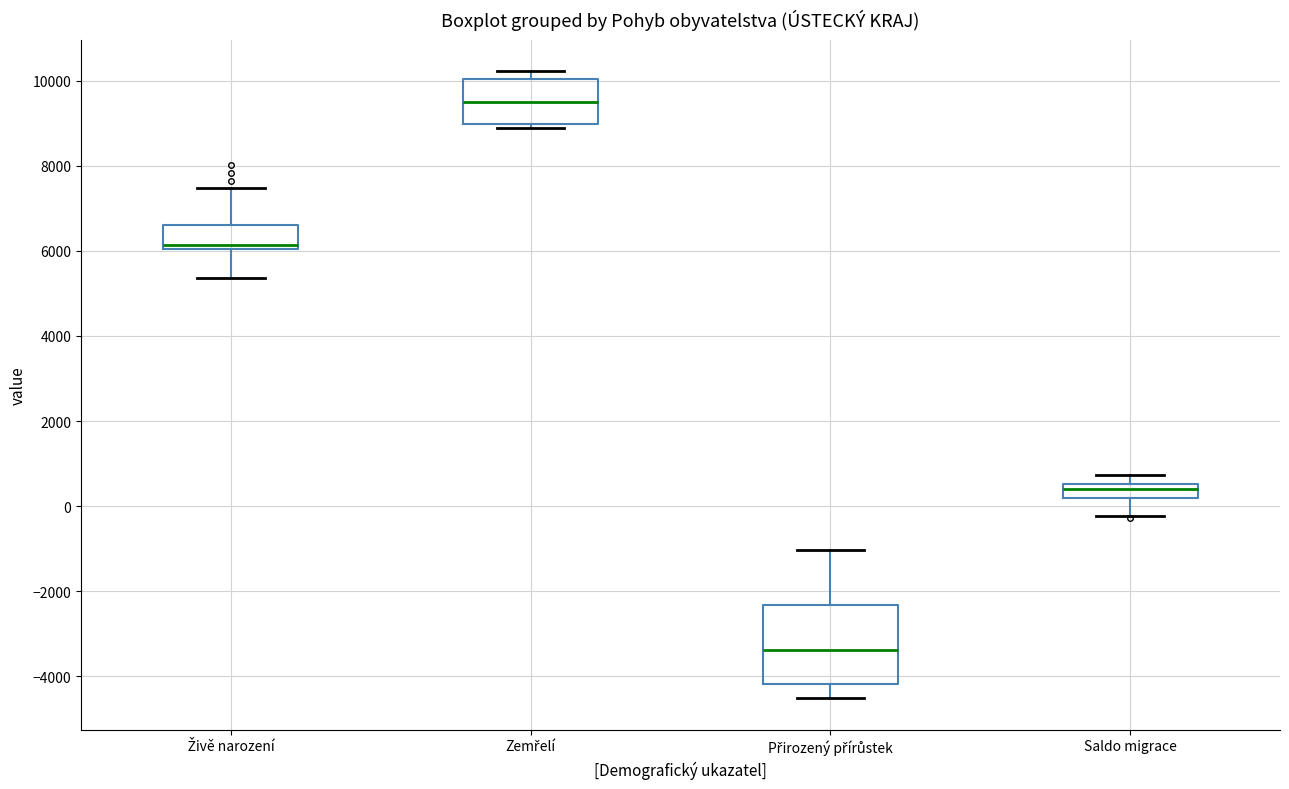

Reading left to right, transcribe this box plot: for each box, give where its median line is, the range the box spans, and where its two whiskers end, as read against the y-axis. The values are not printed on the chart, so give them approximately, as read against the axis.

Živě narození: median 6200, box 6000 to 6600, whiskers 5400 to 7400
Zemřelí: median 9400, box 9000 to 10000, whiskers 8800 to 10200
Přirozený přírůstek: median -3400, box -4200 to -2400, whiskers -4600 to -1000
Saldo migrace: median 400, box 200 to 600, whiskers -200 to 800